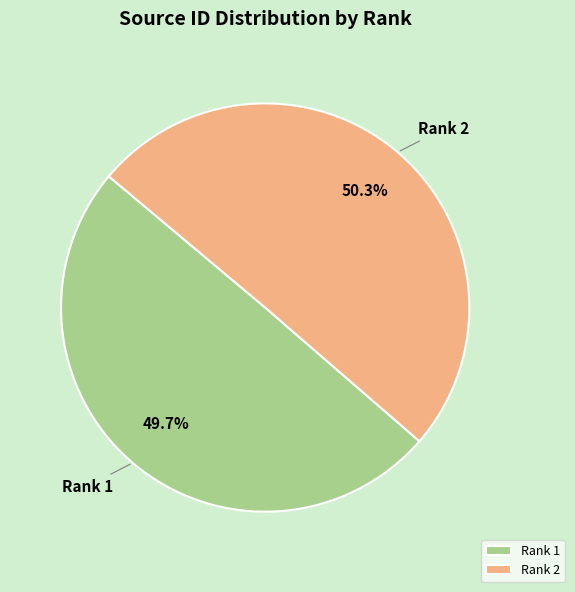

What is the total percentage of Rank 2 and Rank 1?

100.0%